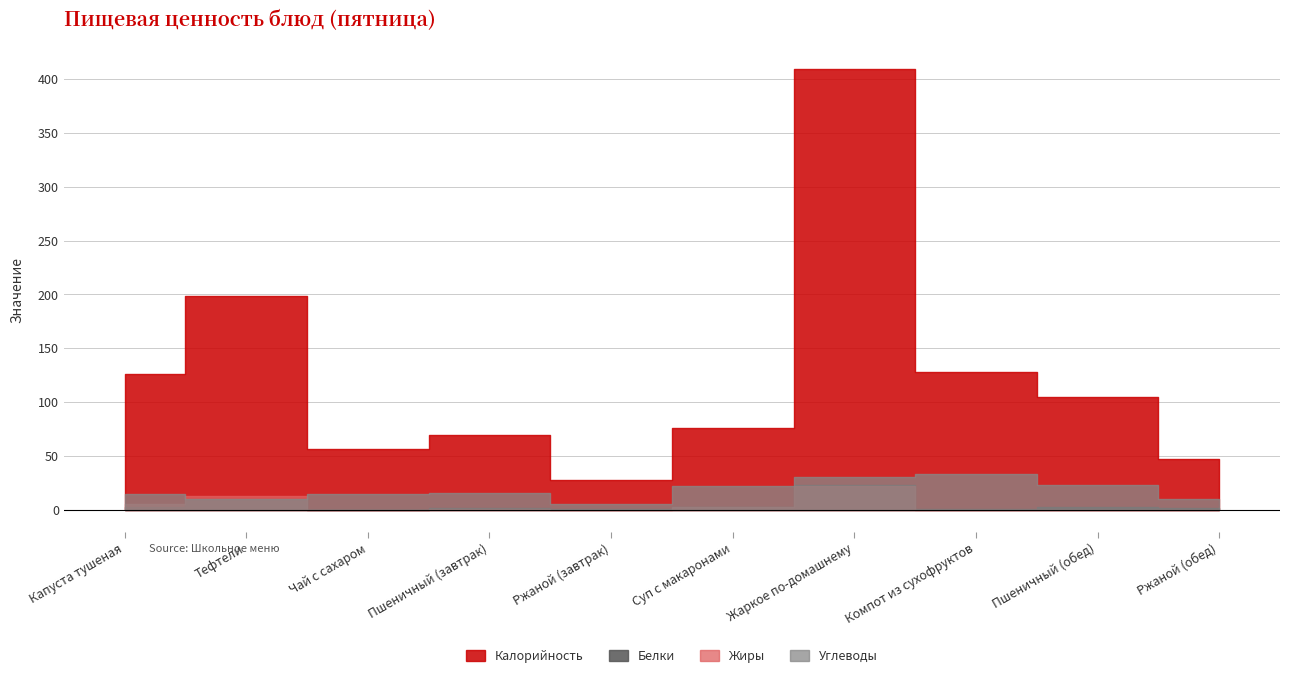

Rank the series by their maximum value, from lowest to highest.

Жиры, Белки, Углеводы, Калорийность